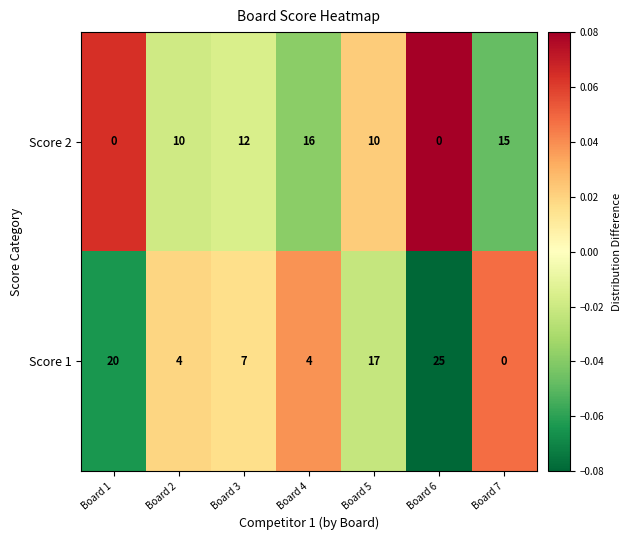

How many positive values does the Score 2 series have?

5